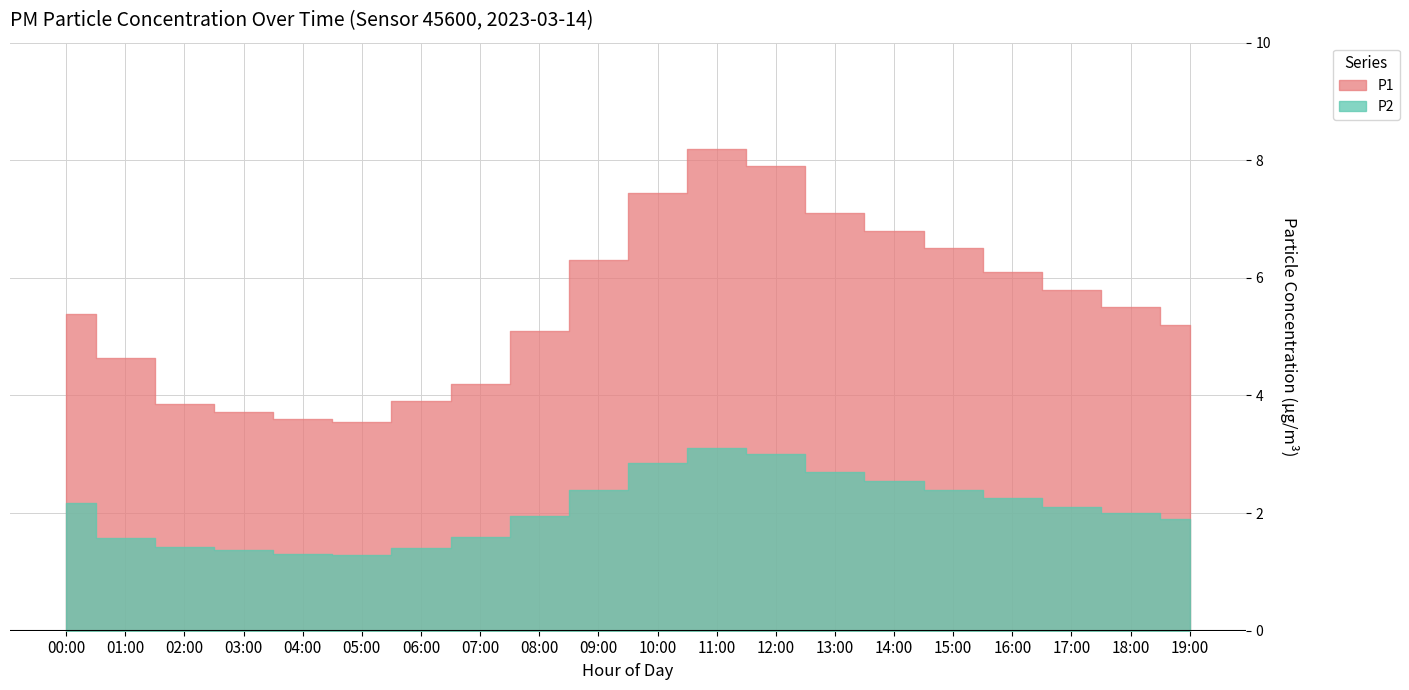

Is it true that P1 equals 1.2 at 00:00?

False